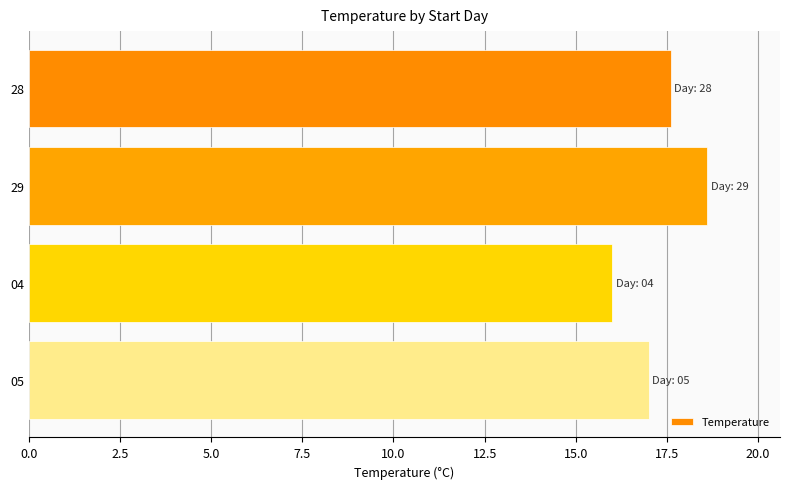

True or false: the data shows 17.0 at 05.

True